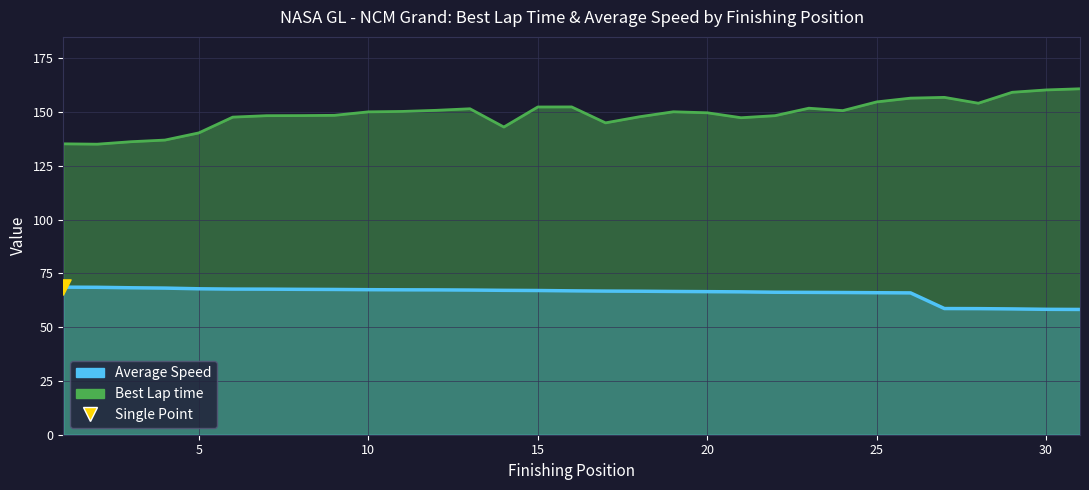

Which series reaches the minimum Y coordinate?

Average Speed